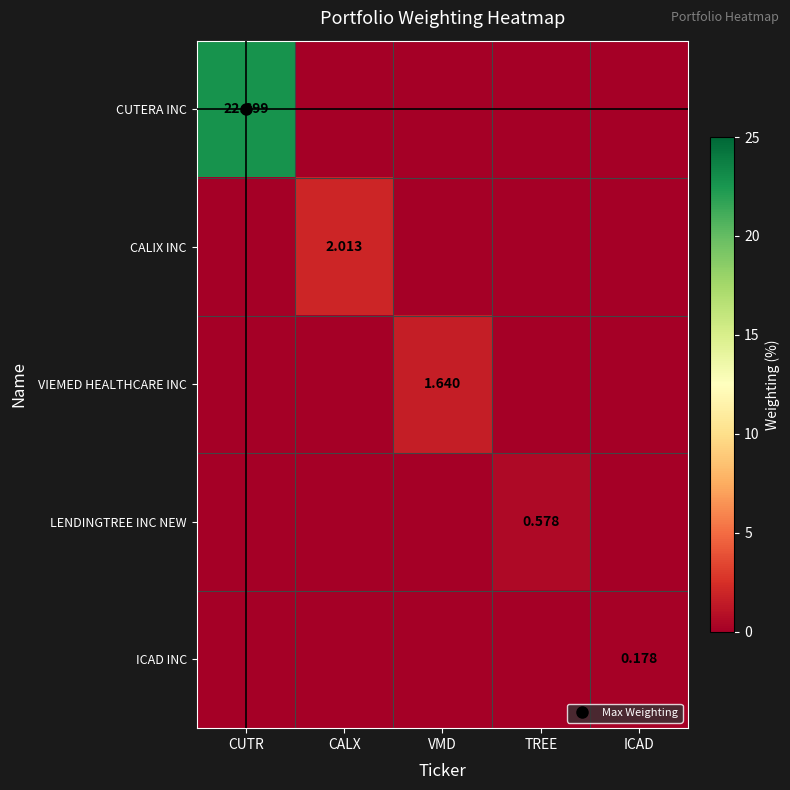

List the labels in order of VIEMED HEALTHCARE INC value, largest first.

VMD, CUTR, CALX, TREE, ICAD